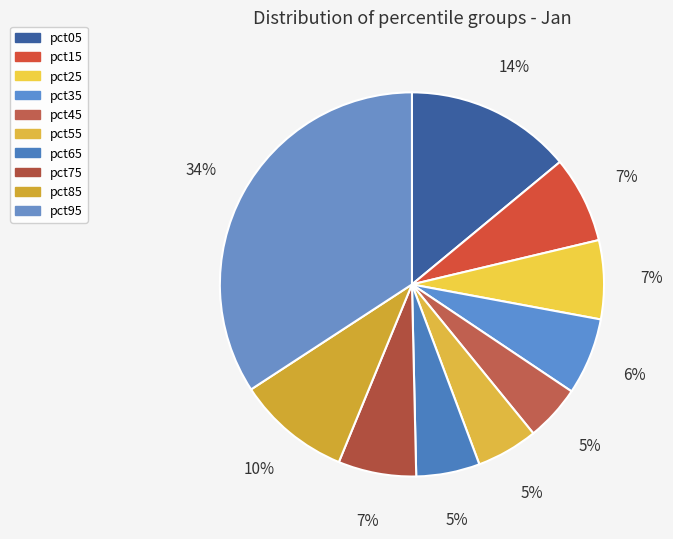

To the nearest percent, what is the combined percentage of pct65 and pct35?

12%